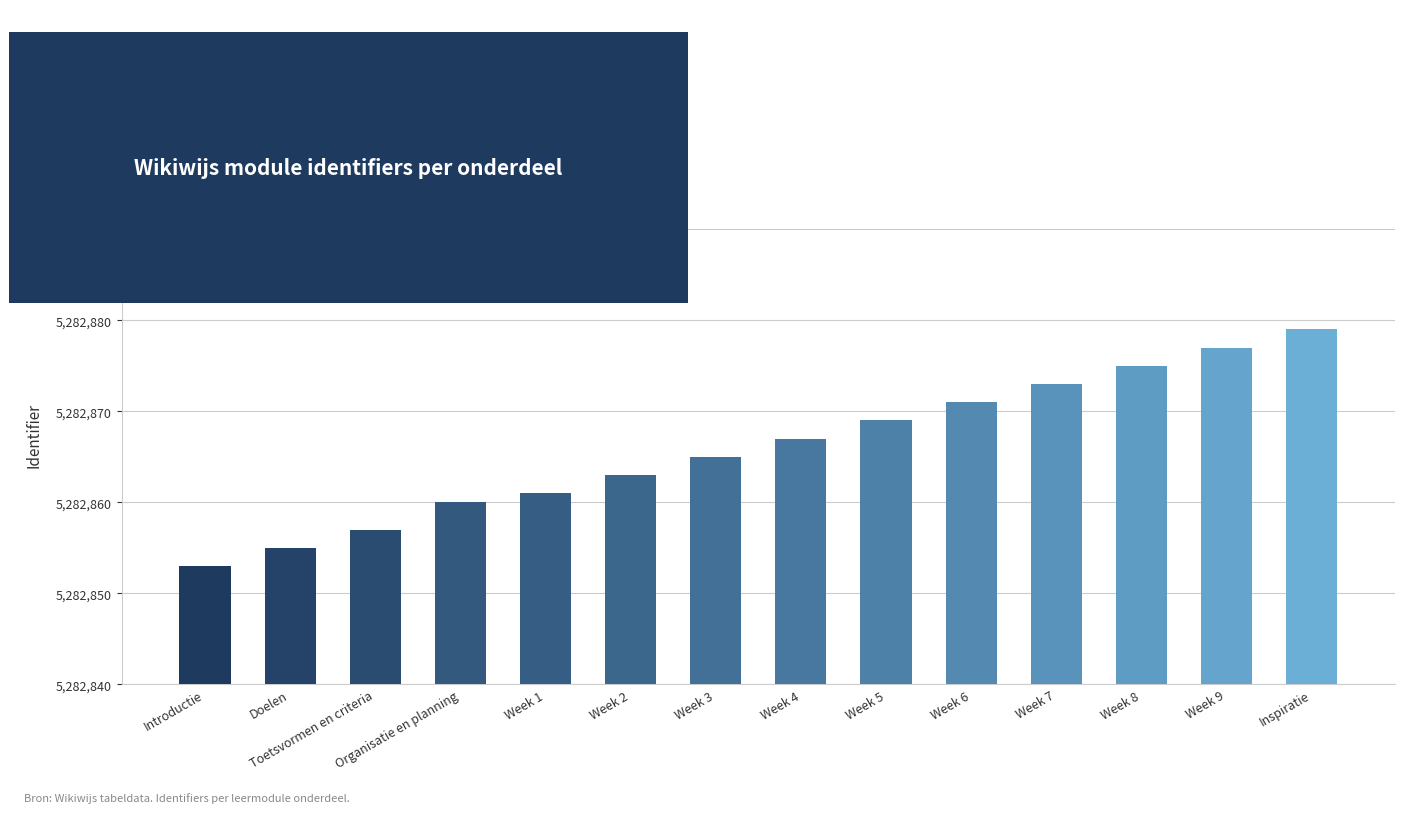

What is the minimum value shown in the chart?

5282853